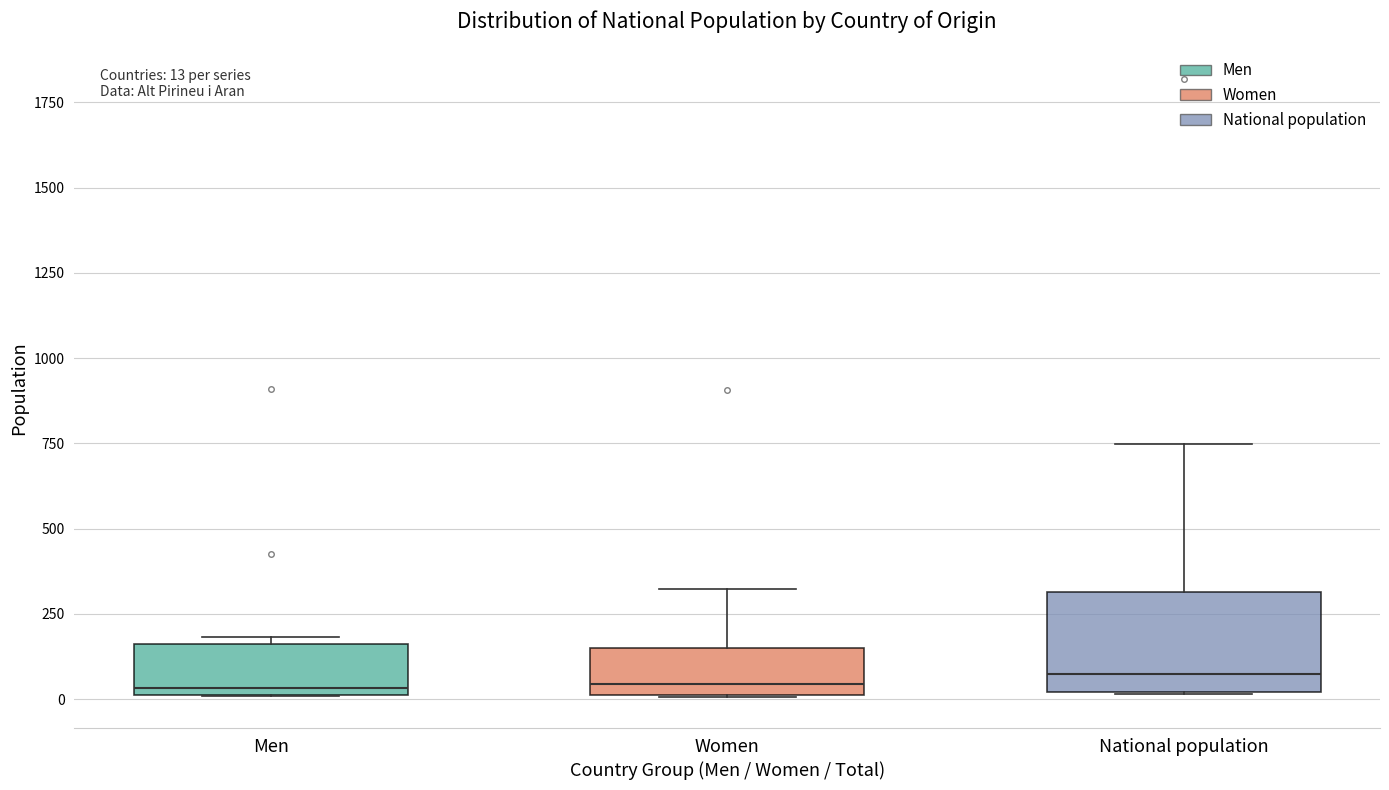

Which box is the tallest, from its lower edge to its upper edge?

National population